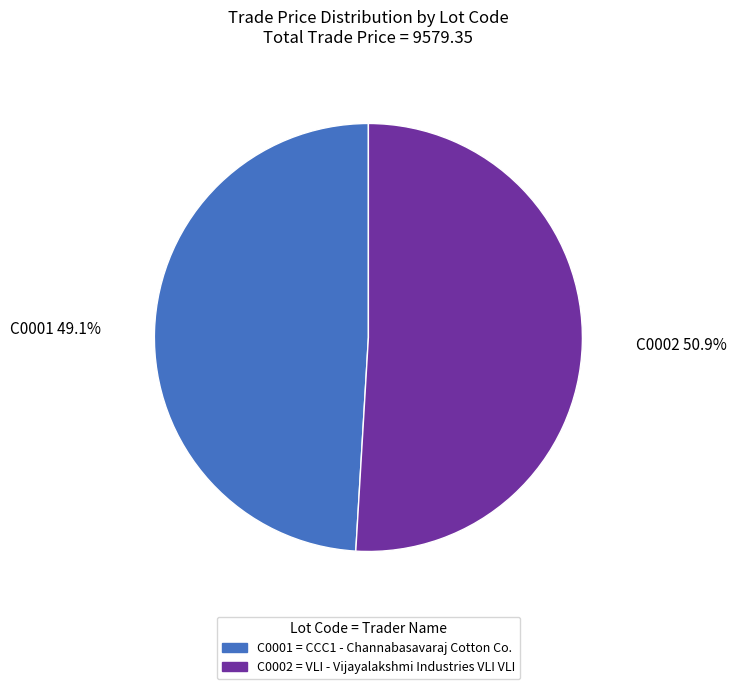

The C0002 slice represents 51% of the pie. True or false?

True